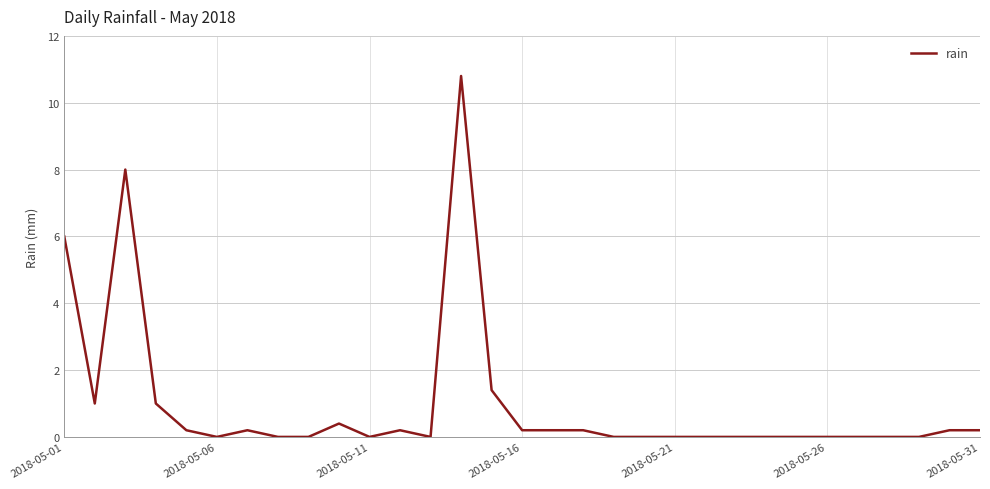

What is the value of the 4th point from the left?

1.0